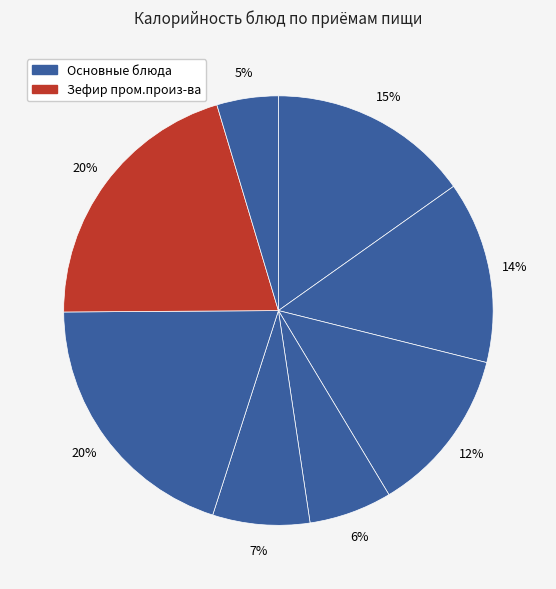

To the nearest percent, what is the average slice percentage?

12%